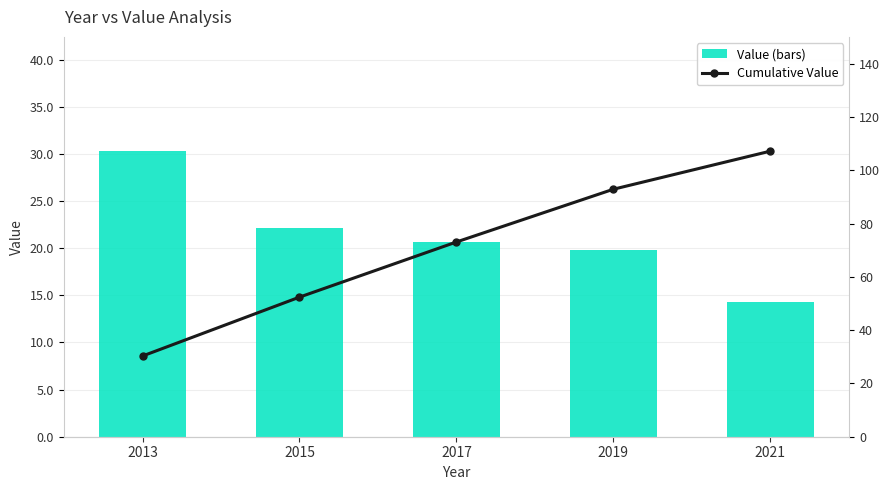

How many distinct data groups are displayed?

2